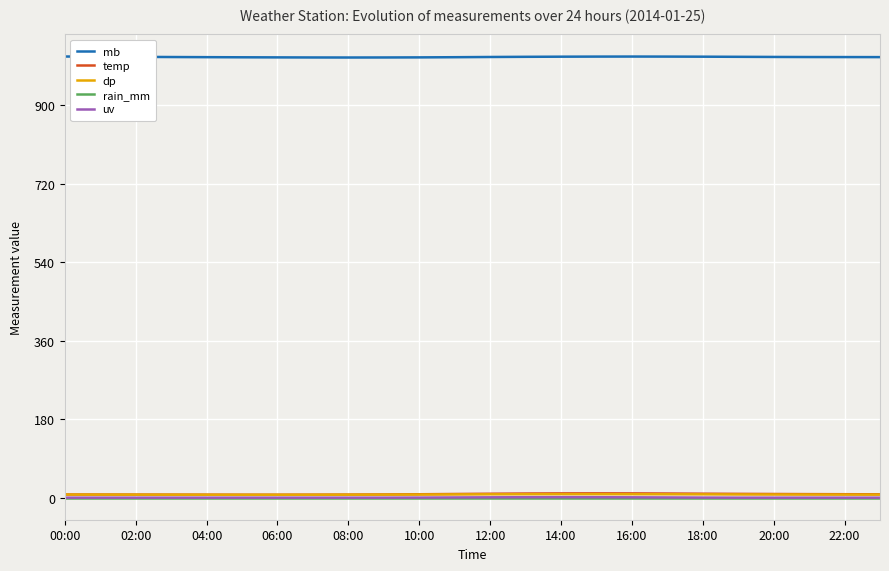

True or false: rain_mm and mb cross at least once.

False